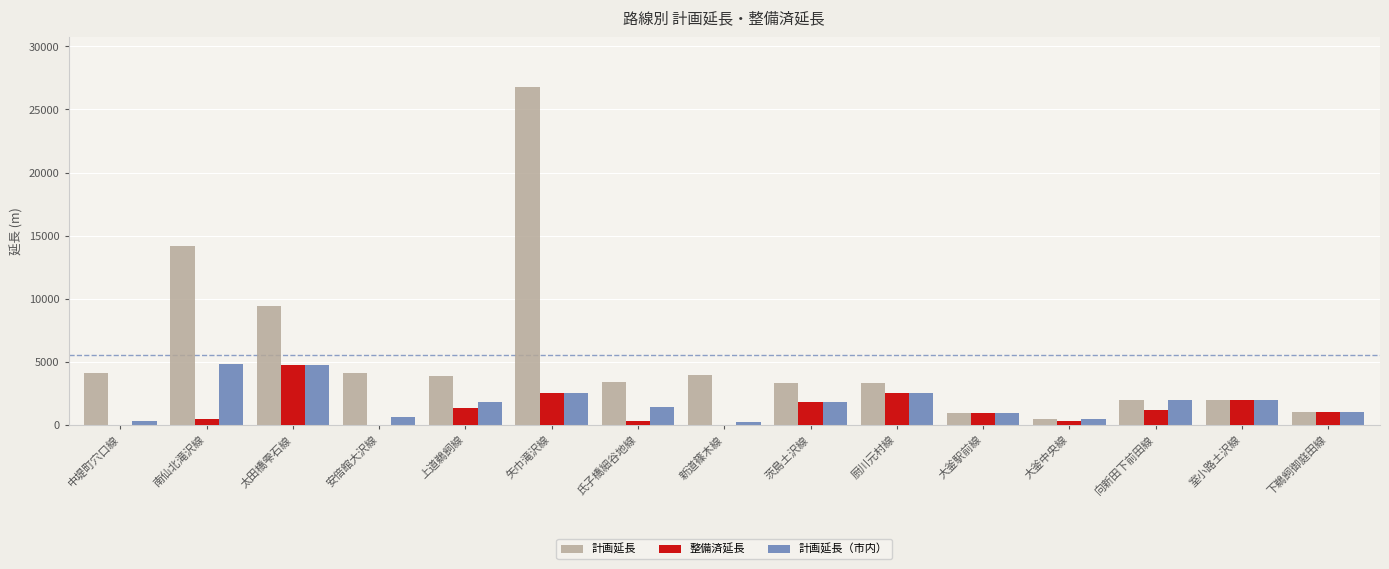

How many groups of bars are there?

15